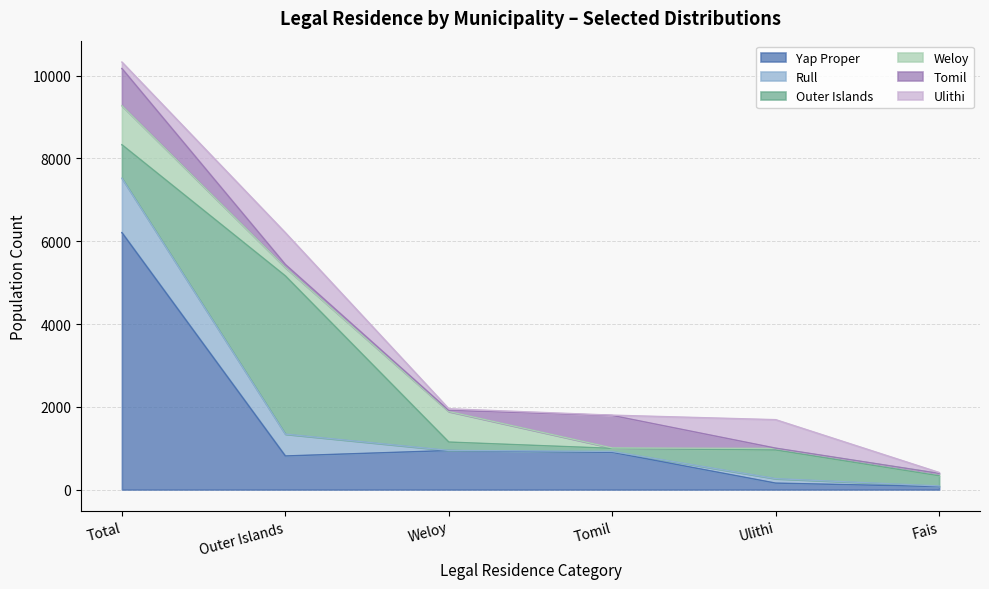

Where is the first local minimum for Yap Proper?

Outer Islands